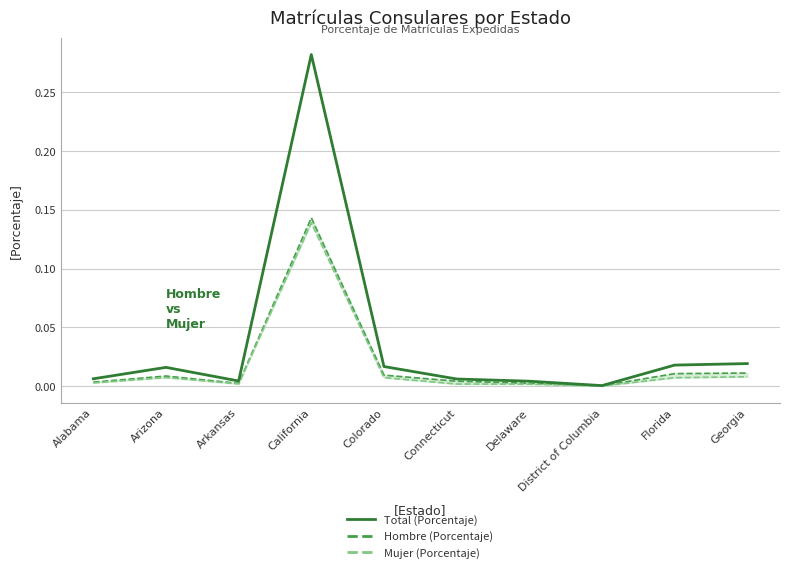

At which category does the chart reach its minimum across all series?

District of Columbia